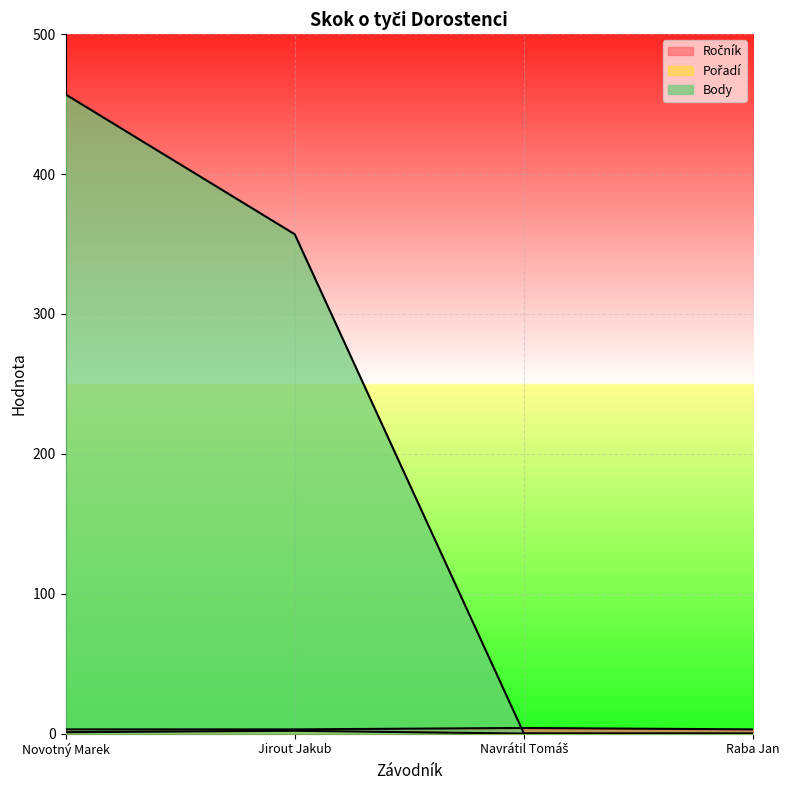

The Ročník series shows 5 at Novotný Marek. True or false?

False